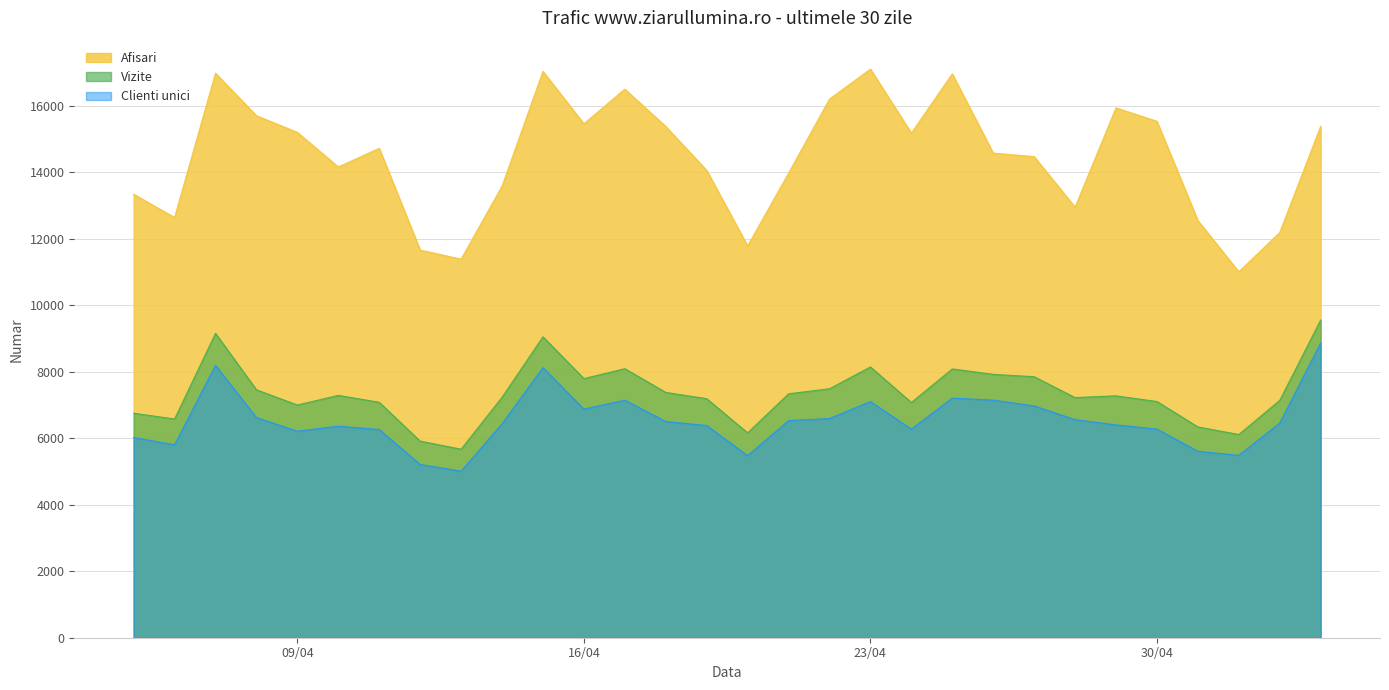

What is the difference between the second highest and second lowest values in the Afisari series?

5645